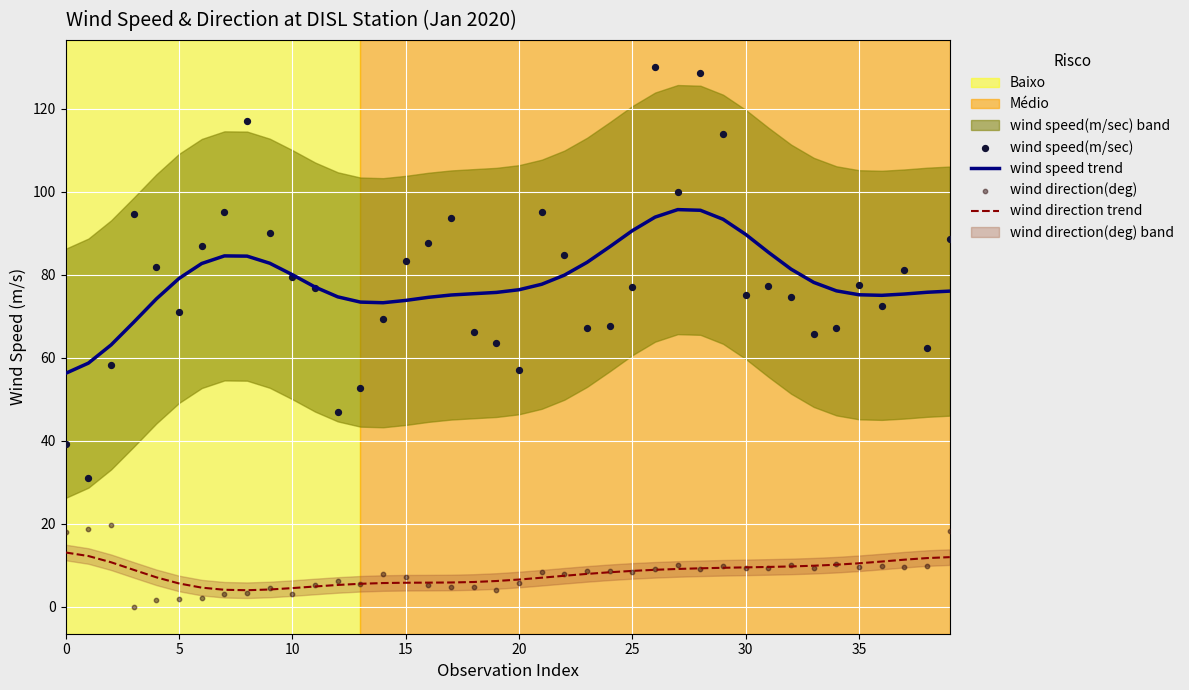

At how many categories does at least one series exceed 6?

40